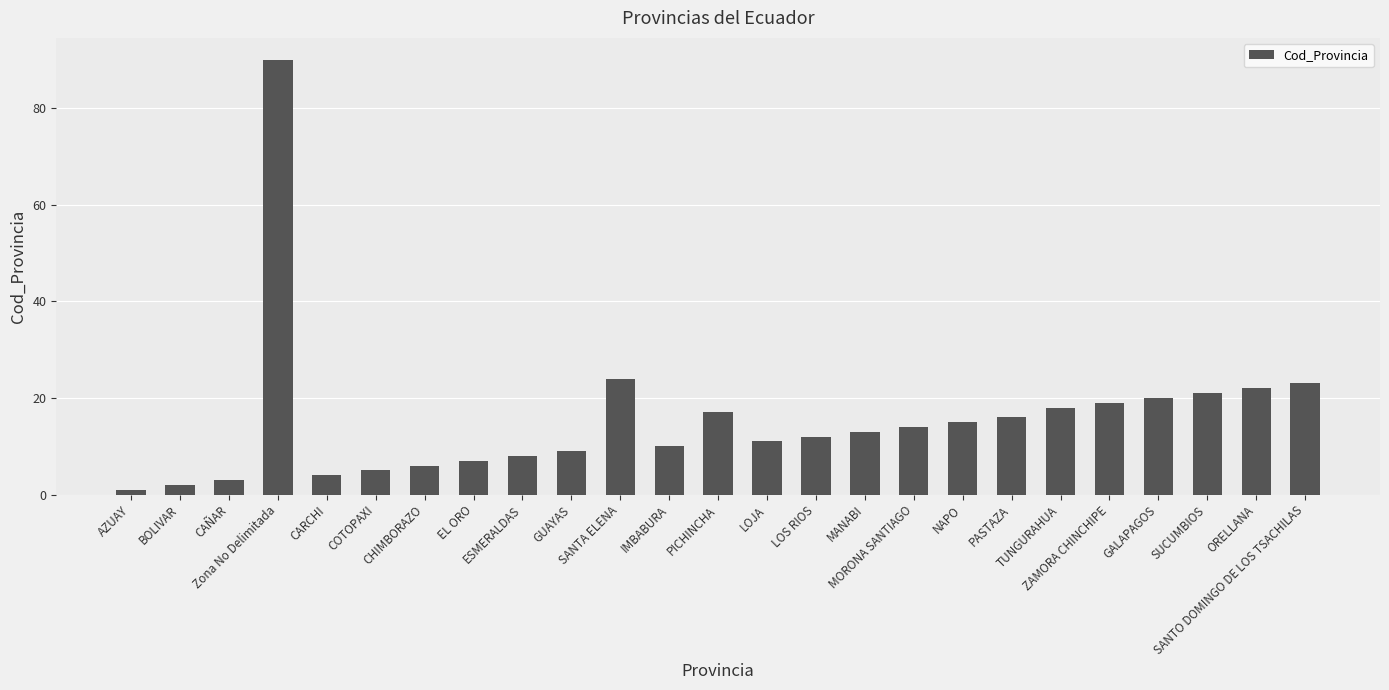

Which label corresponds to the largest value in the chart?

Zona No Delimitada